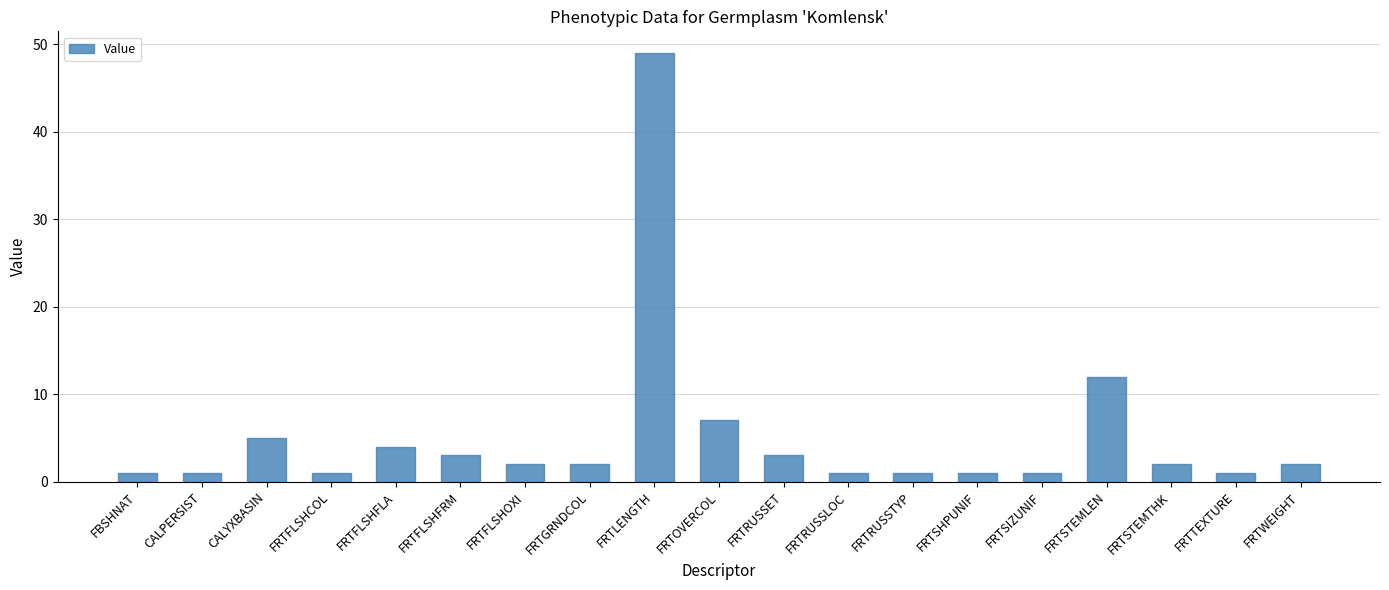

Where is the data nearest to the value 25?

FRTSTEMLEN